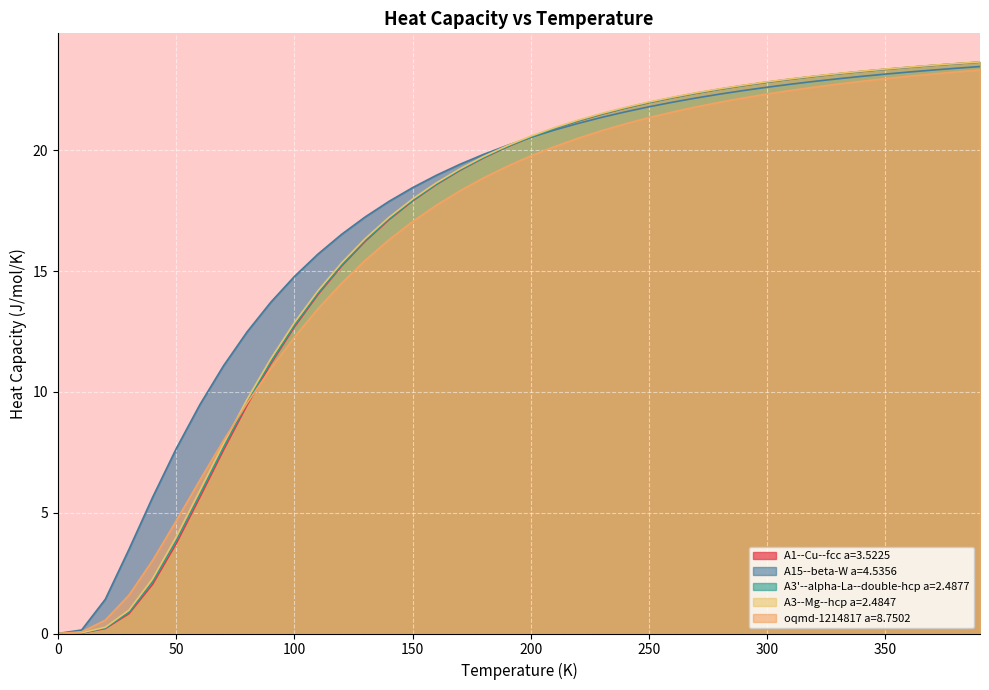

True or false: oqmd-1214817 a=8.7502 has a value of 0.0 at 0.

True